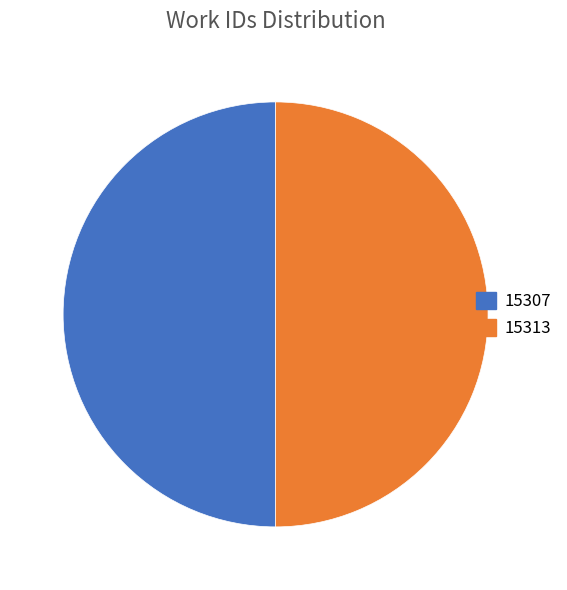

How many segments does this pie chart have?

2